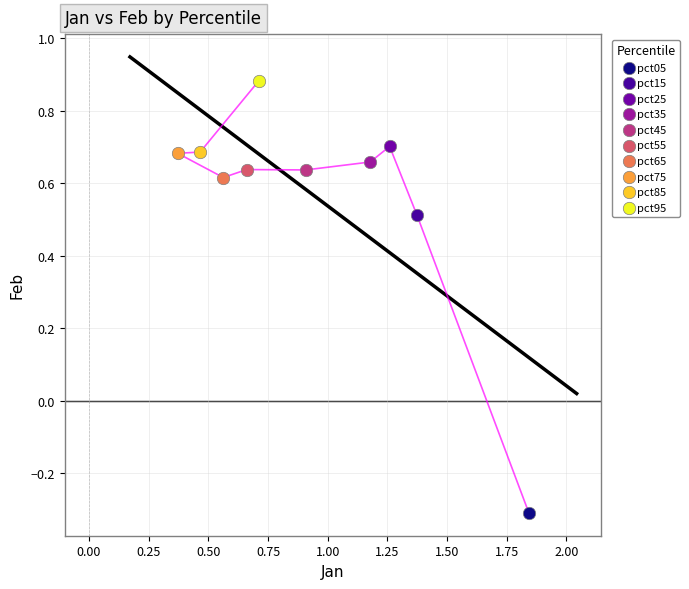

What are all the series names shown in the legend?

pct05, pct15, pct25, pct35, pct45, pct55, pct65, pct75, pct85, pct95